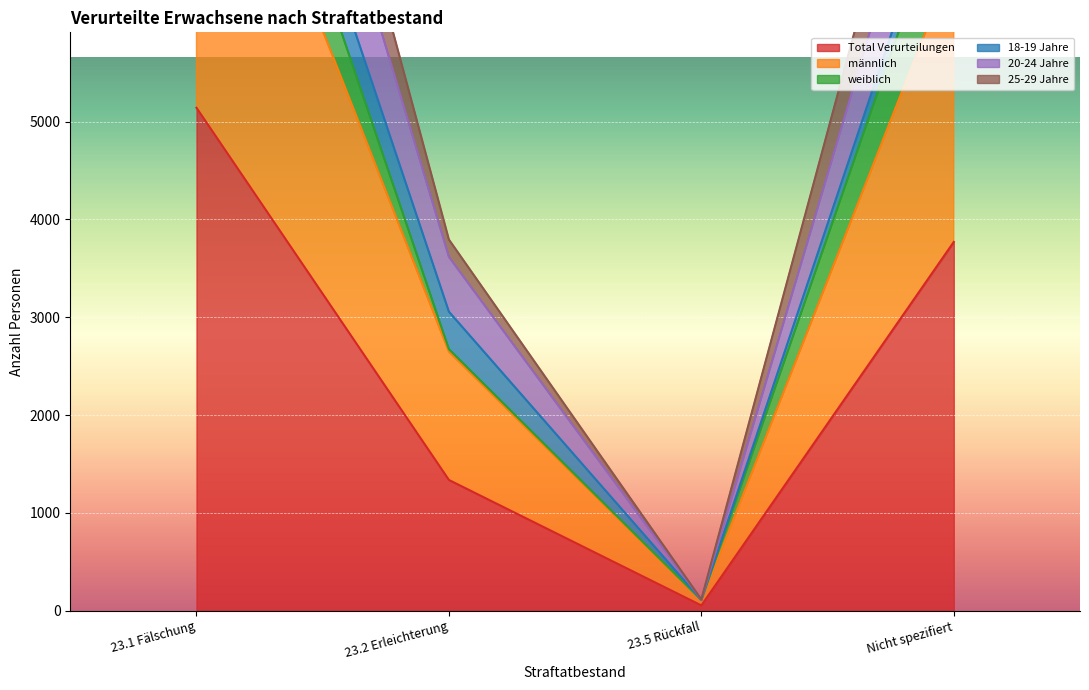

What is the spread (max minus min) of values at 23.5 Rückfall?

57